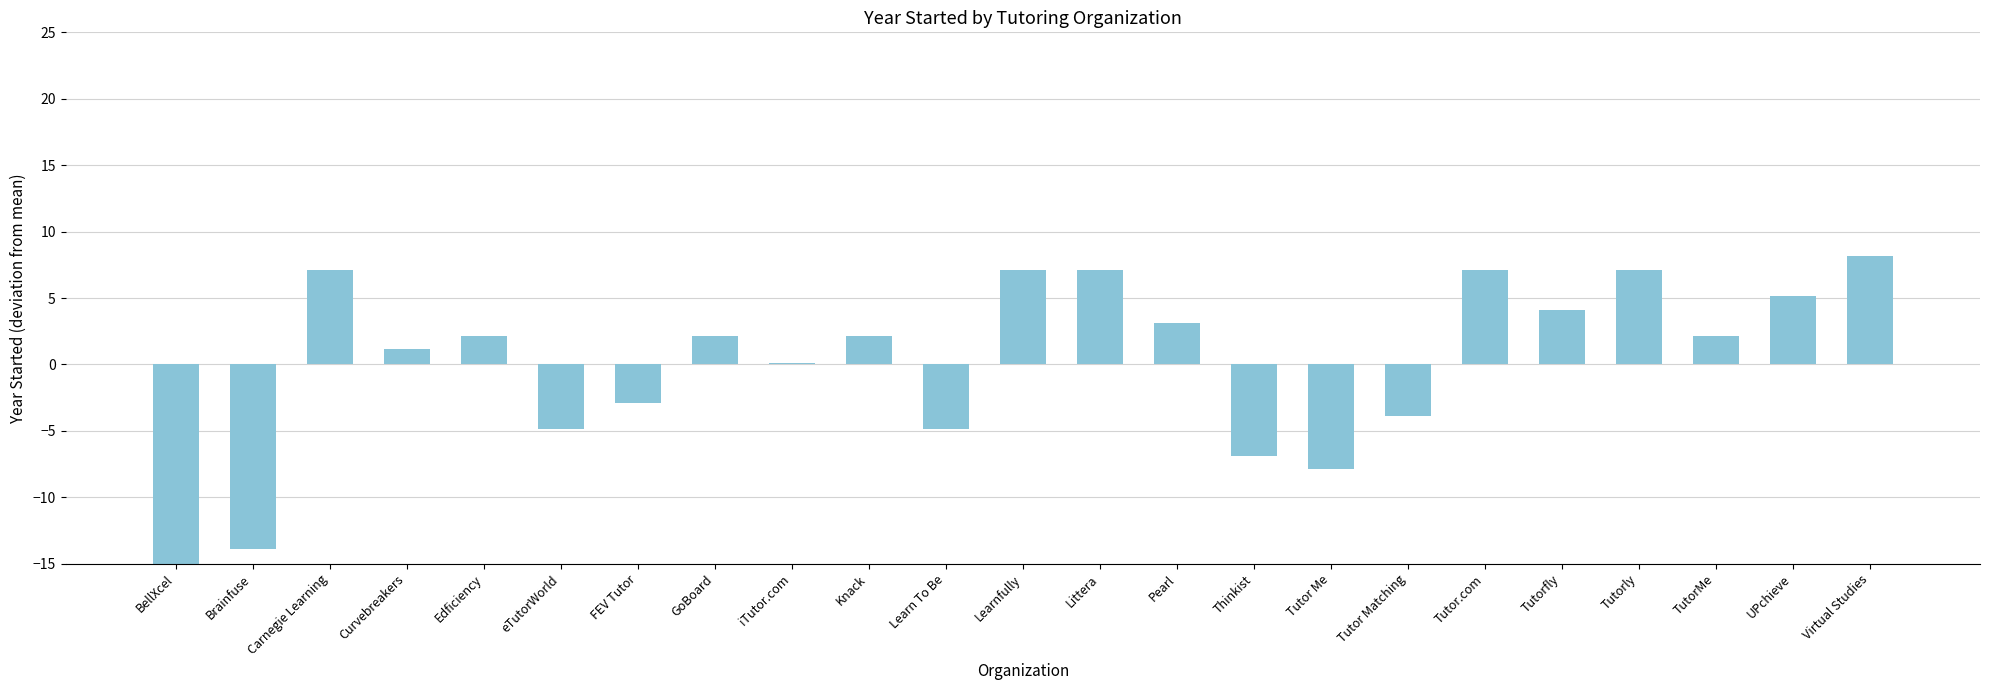

What is the value of the 7th bar from the left?

-2.9